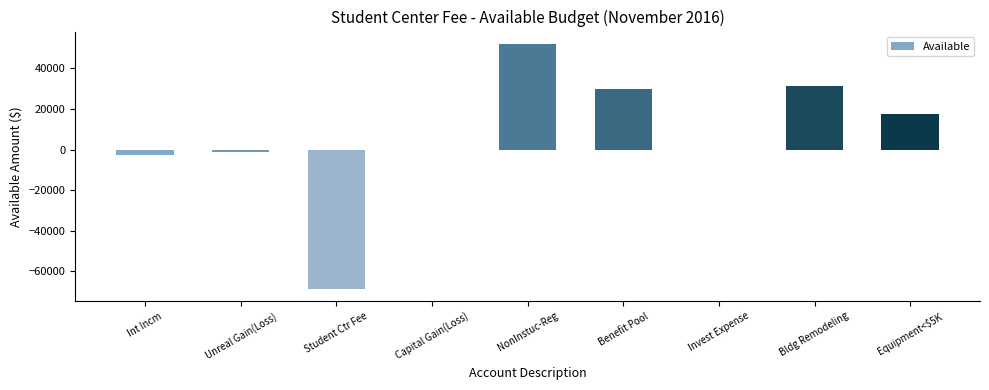

True or false: the data shows 22.0 at Capital Gain(Loss).

True